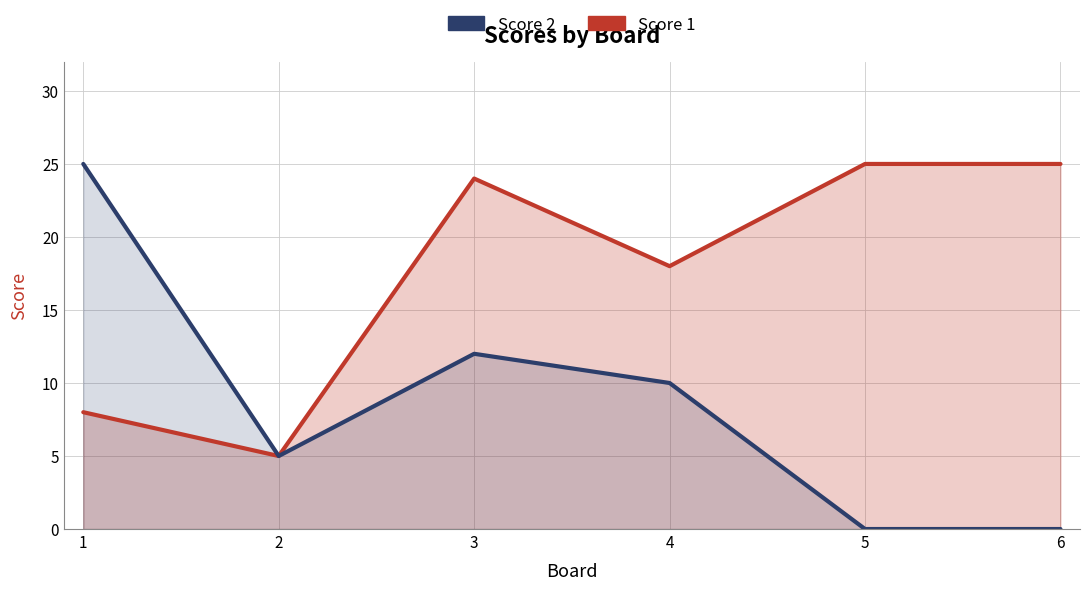

Which series changed the most between 4 and 6?

Score 2